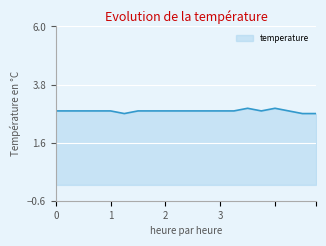

What is the maximum value shown in the chart?

2.9